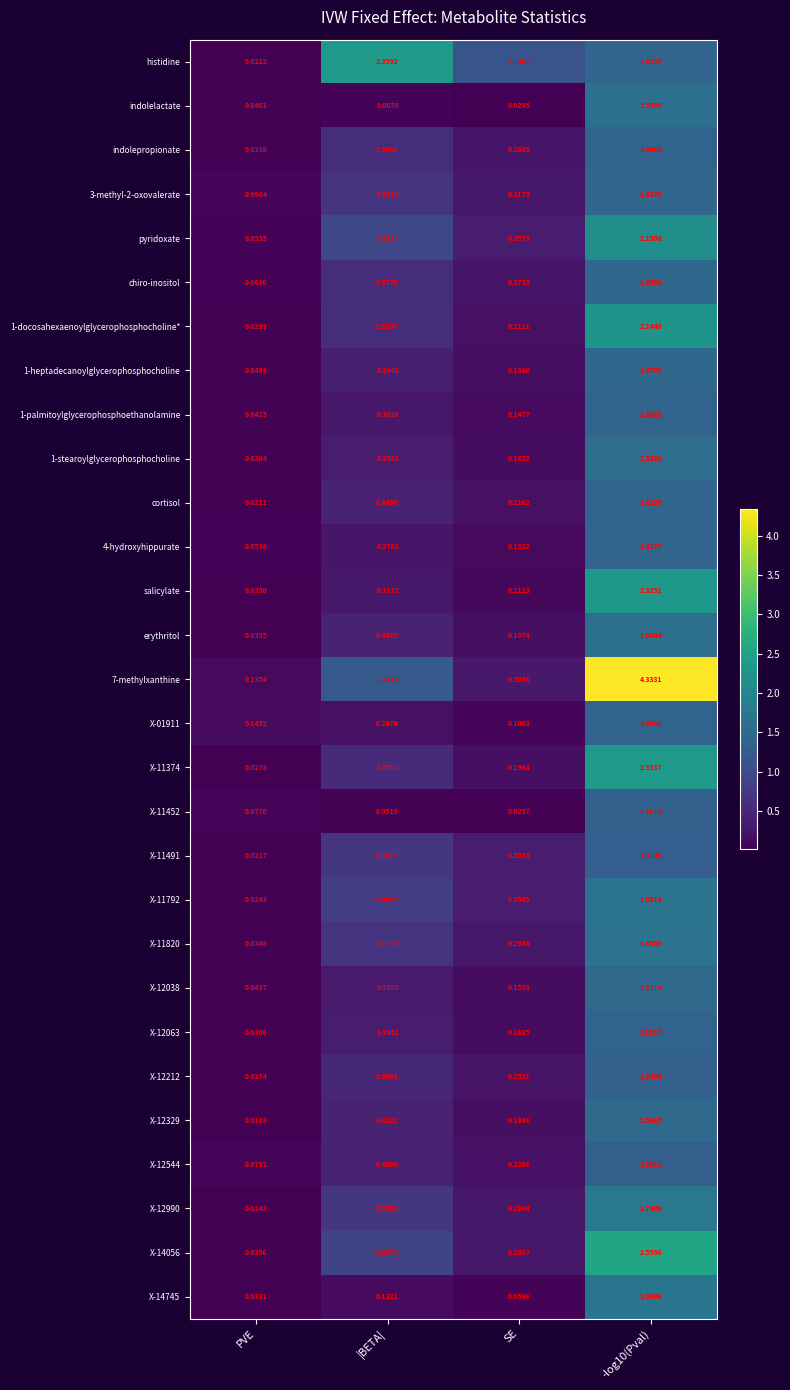

Which series changed the most between PVE and SE?

histidine